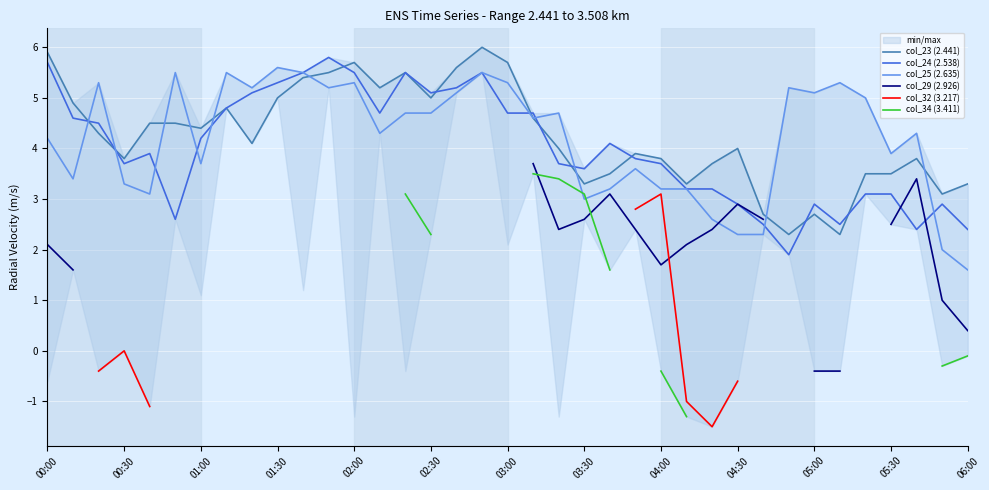

True or false: col_23 (2.441) and col_24 (2.538) intersect in this chart.

True